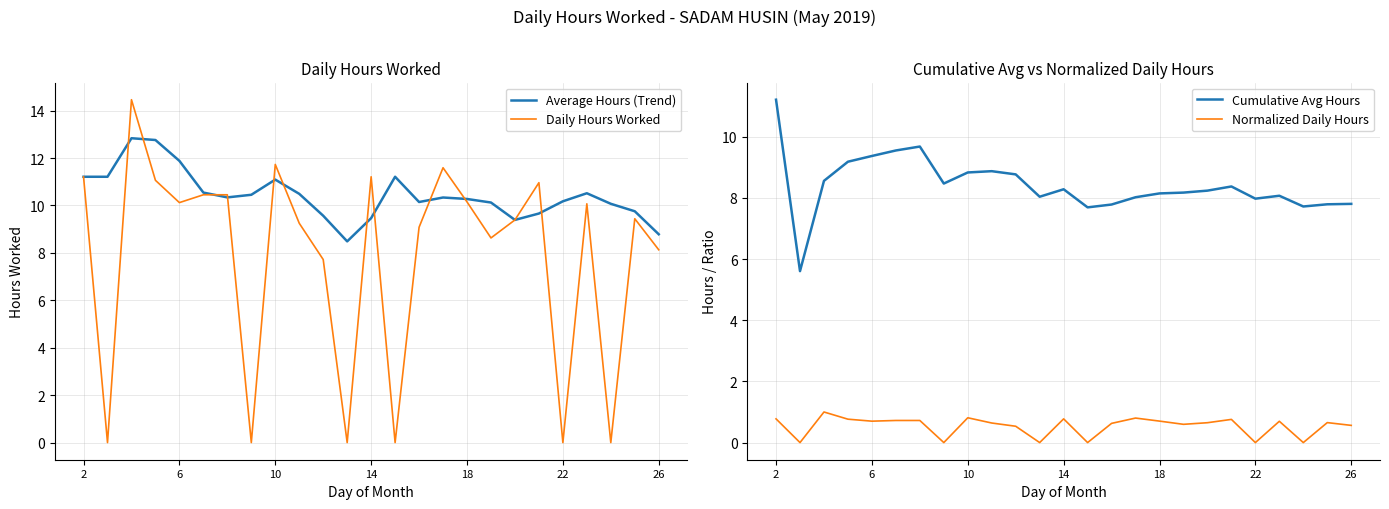

Which series has the largest total across all categories?

Average Hours (Trend)